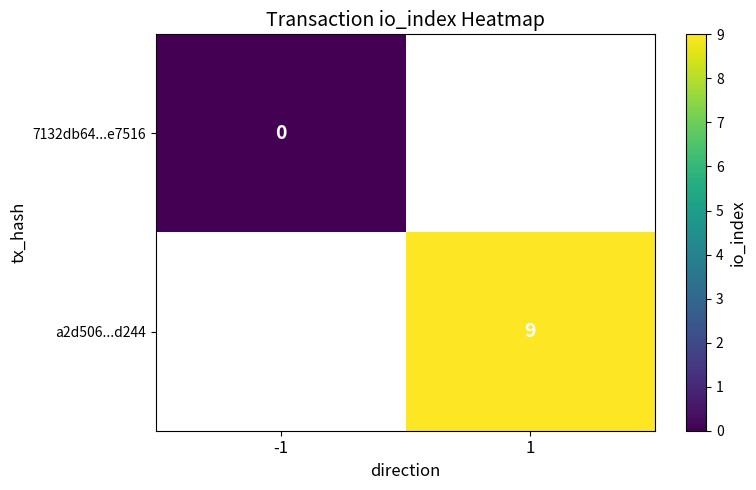

The a2d506...d244 series shows 15 at 1. True or false?

False